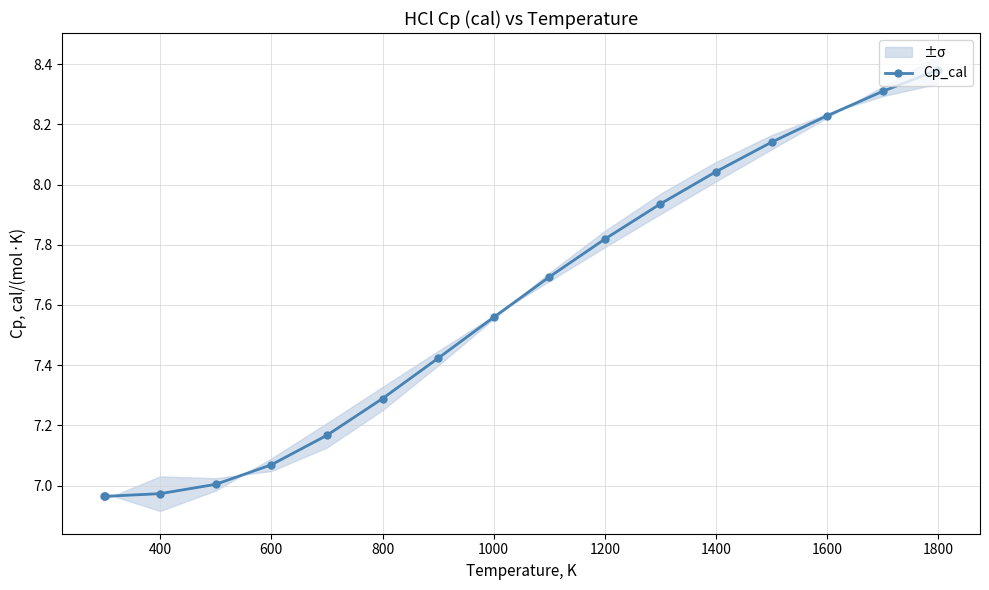

What is the difference between the maximum and second lowest values?

1.4